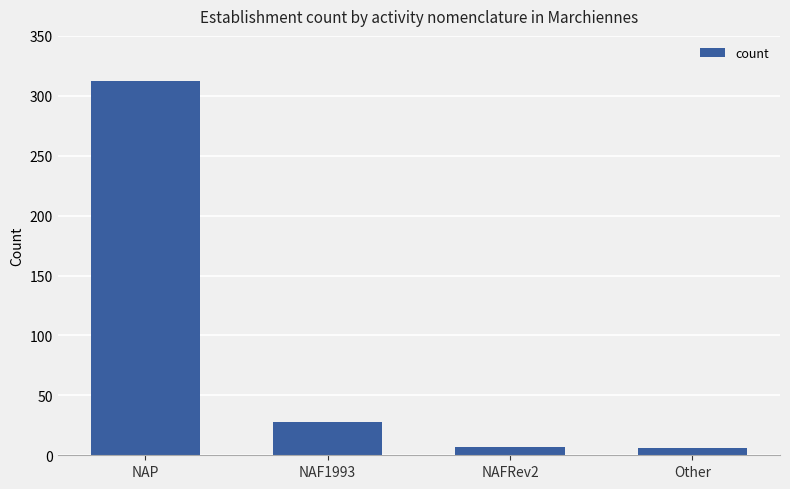

At which label does the data first exceed 28?

NAP